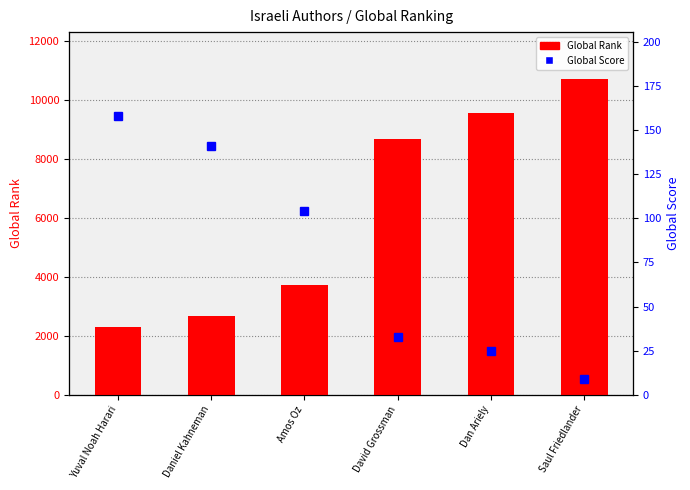

Reading right to left, extract all data points from this chart.

Global Rank: 10685	9533	8659	3707	2667	2298
Global Score: 9	25	33	104	141	158